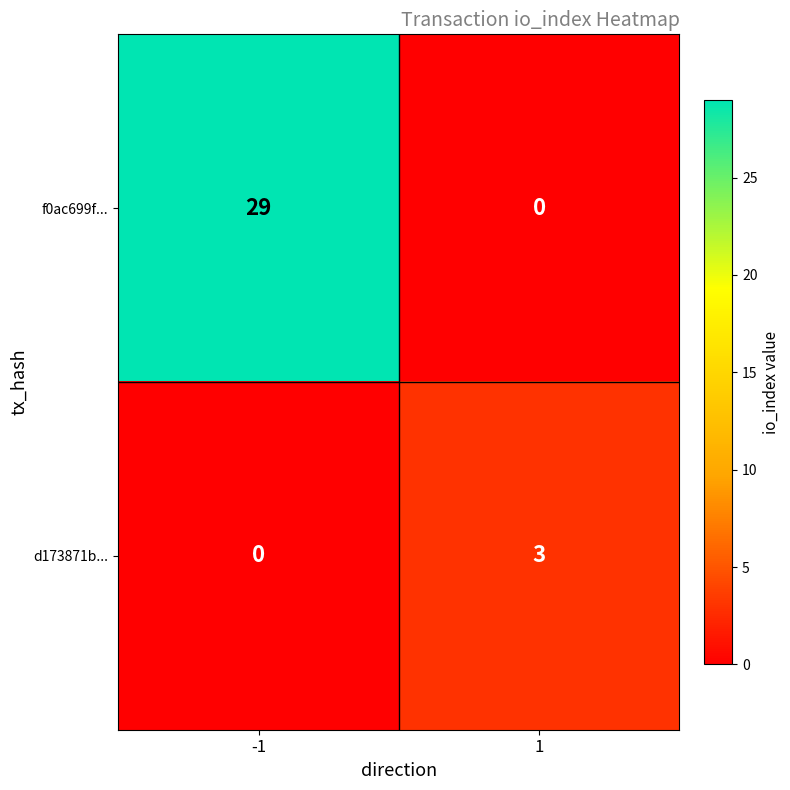

What is the maximum value shown in the chart?

29